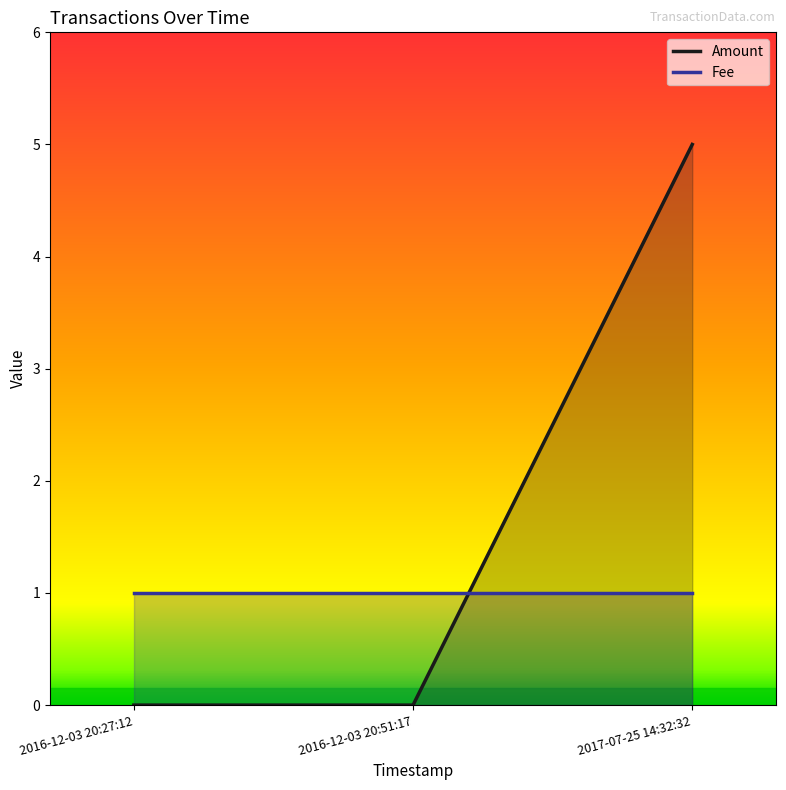

True or false: the data shows 5 at 2017-07-25 14:32:32.

True